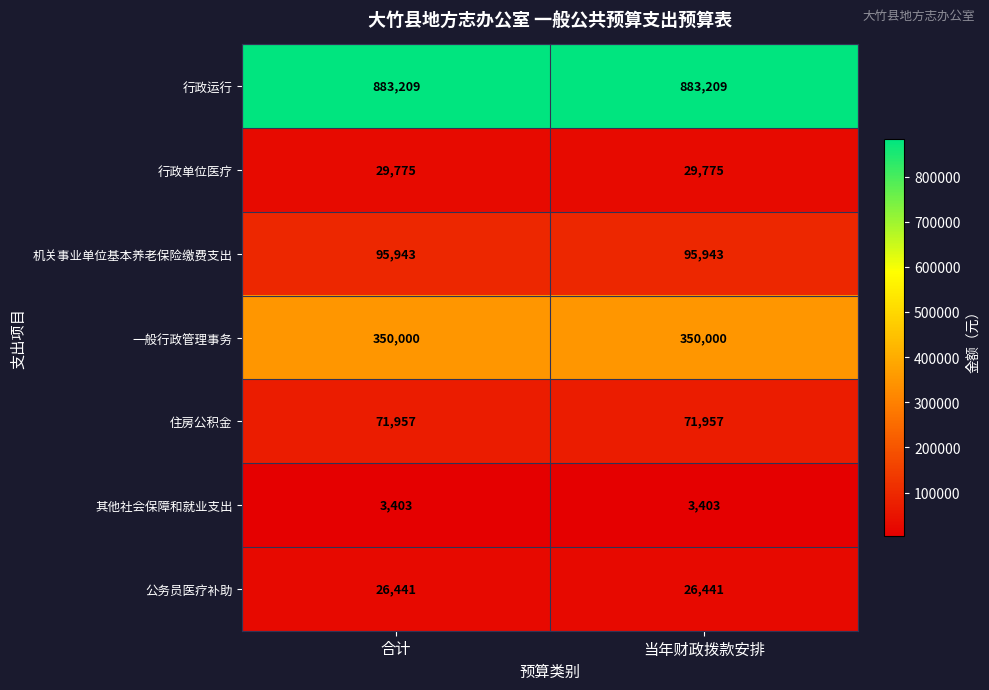

Reading left to right, what are all the values shown in this chart?

行政运行: 合计=883209	当年财政拨款安排=883209
行政单位医疗: 合计=29775	当年财政拨款安排=29775
机关事业单位基本养老保险缴费支出: 合计=95943	当年财政拨款安排=95943
一般行政管理事务: 合计=350000	当年财政拨款安排=350000
住房公积金: 合计=71957	当年财政拨款安排=71957
其他社会保障和就业支出: 合计=3403	当年财政拨款安排=3403
公务员医疗补助: 合计=26441	当年财政拨款安排=26441